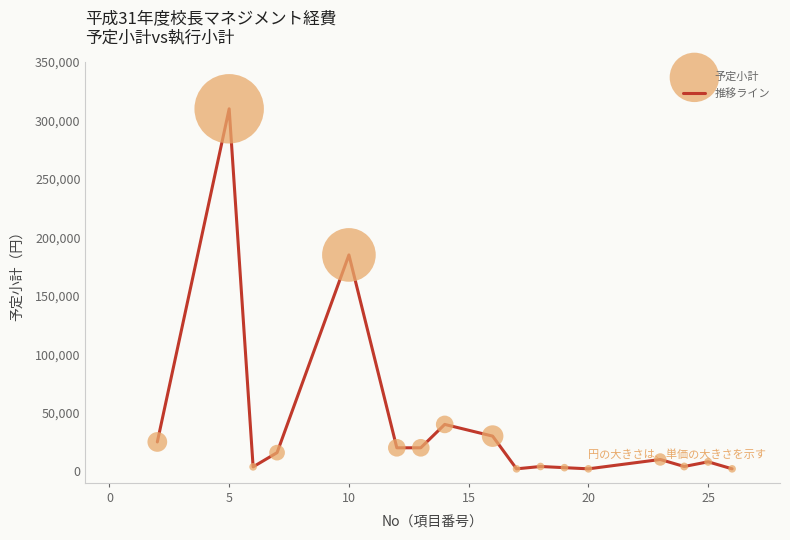

What is the greatest value displayed?

310000